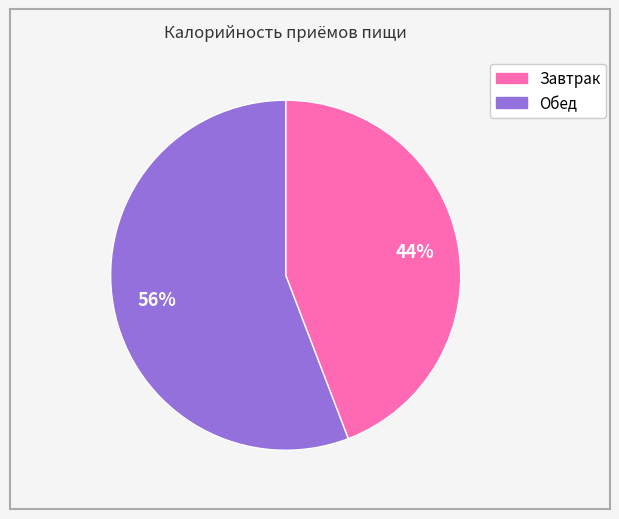

Which category has the smallest portion of the pie?

Завтрак